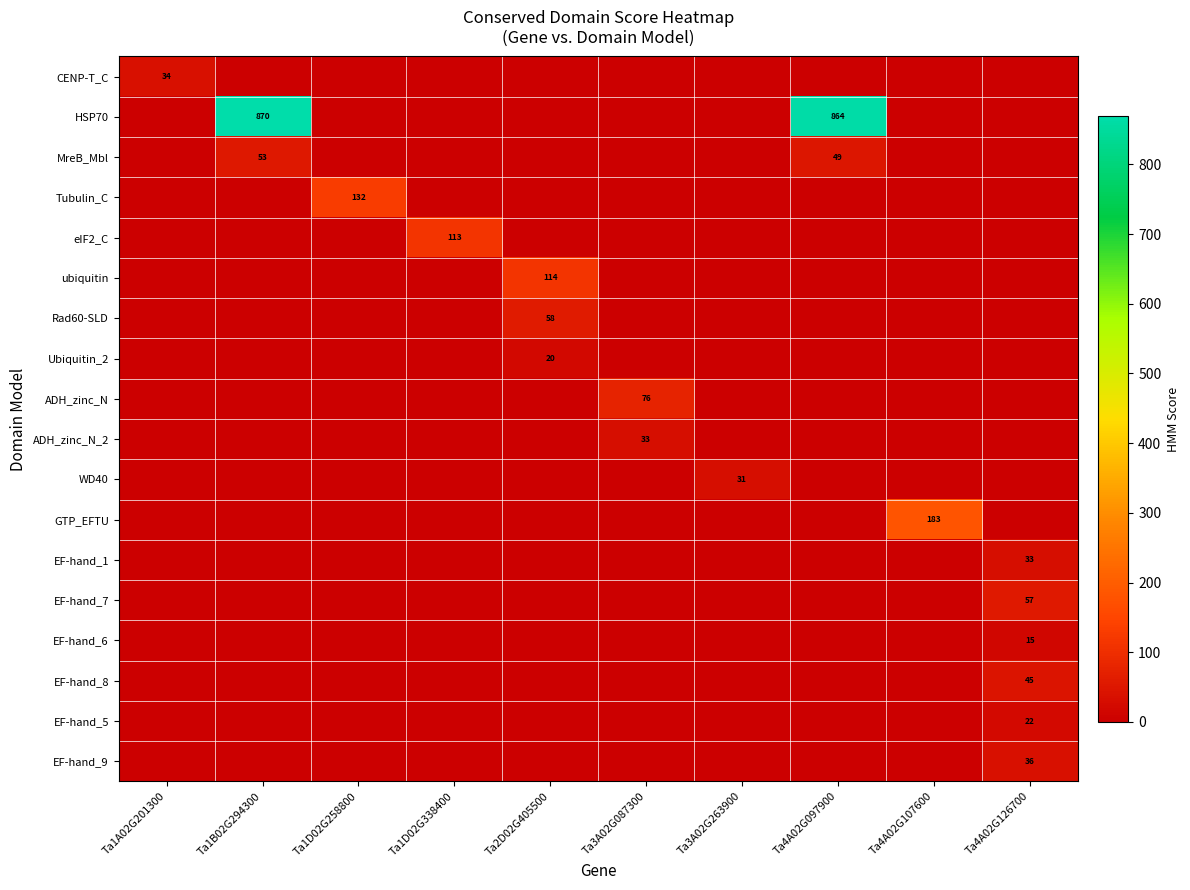

The value of GTP_EFTU at Ta4A02G107600 is 183. True or false?

True